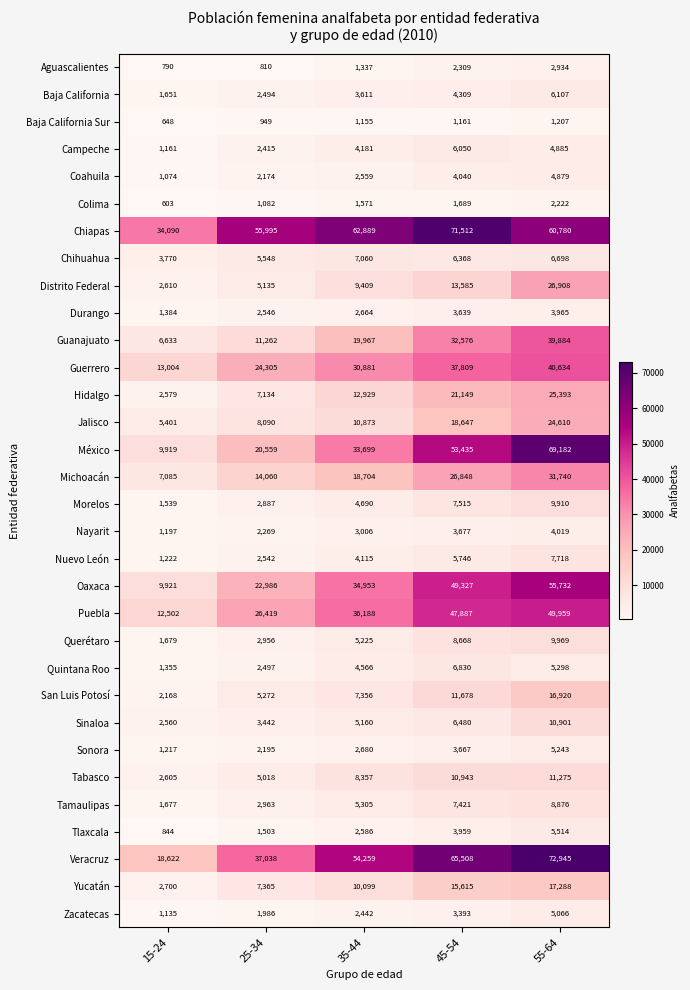

At which category is the sum across all series the highest?

55-64